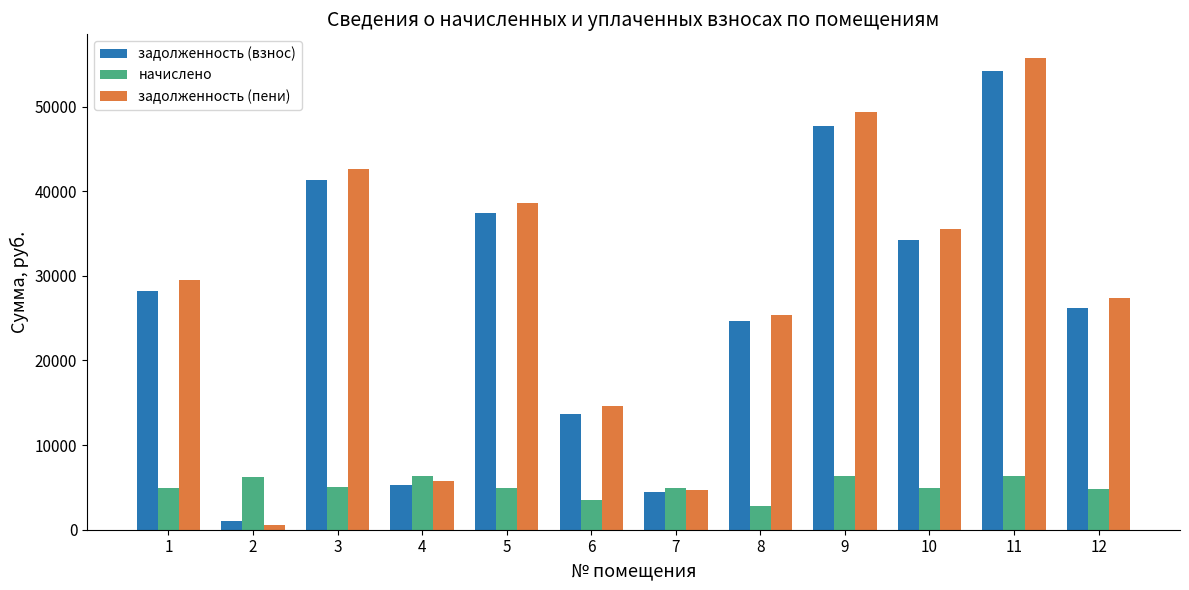

How many categories are shown in the chart?

12